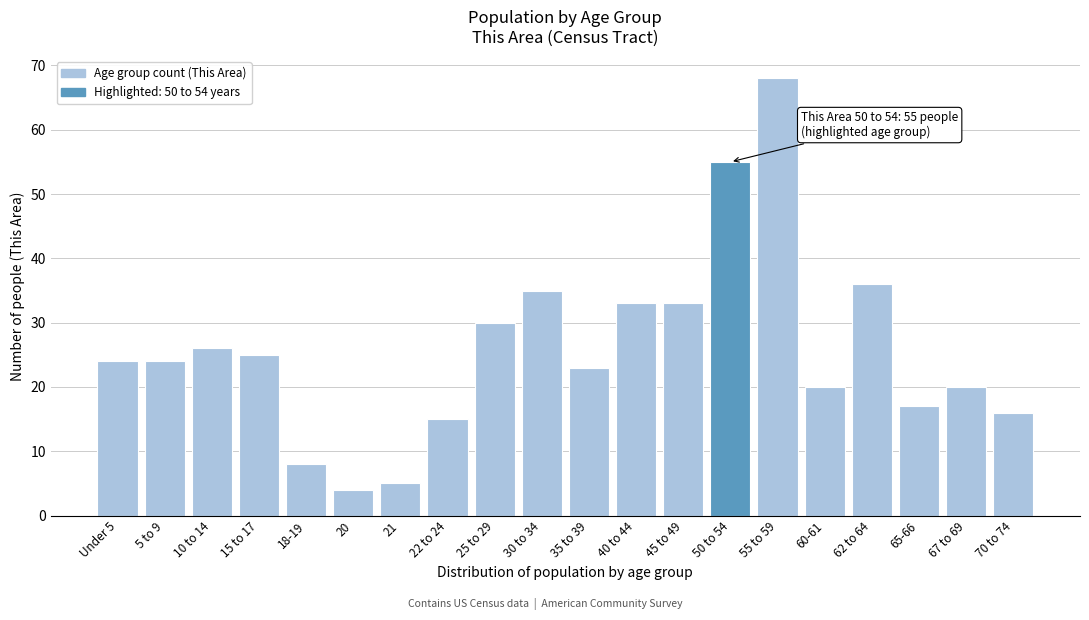

Reading left to right, list all the values displayed in this chart.

Under 5=24	5 to 9=24	10 to 14=26	15 to 17=25	18-19=8	20=4	21=5	22 to 24=15	25 to 29=30	30 to 34=35	35 to 39=23	40 to 44=33	45 to 49=33	50 to 54=55	55 to 59=68	60-61=20	62 to 64=36	65-66=17	67 to 69=20	70 to 74=16